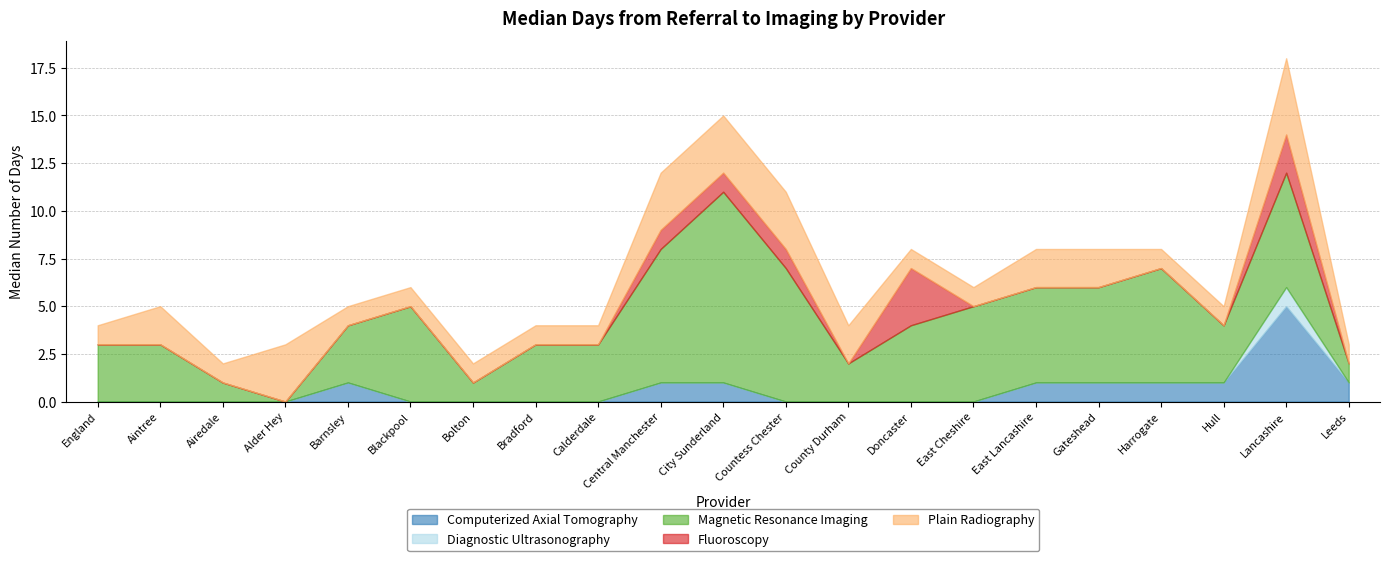

True or false: Diagnostic Ultrasonography has more than 1 points higher than both neighbors.

False